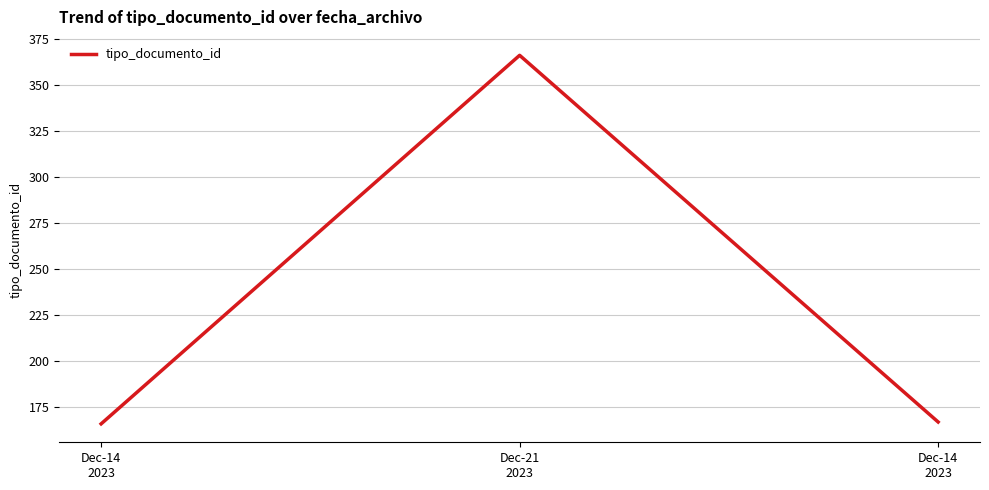

Does the chart display data point markers on the line(s)?

No